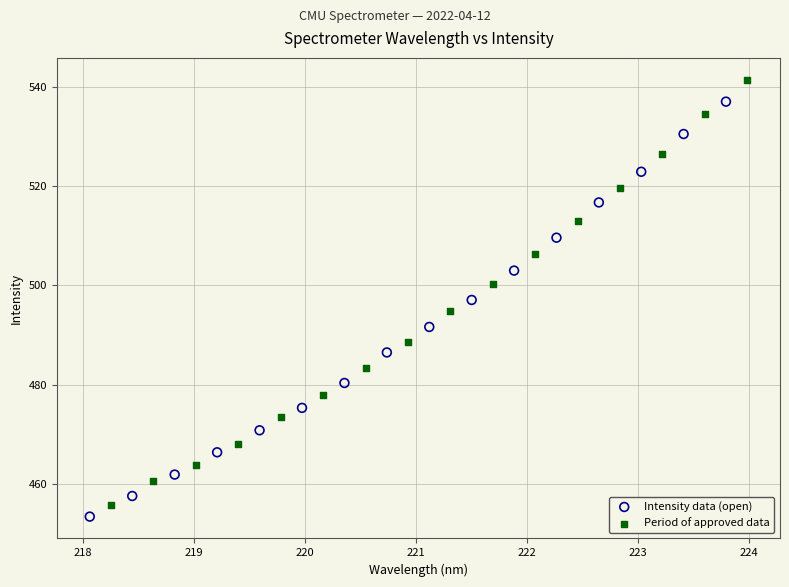

Which series reaches the minimum Y coordinate?

Intensity data (open)